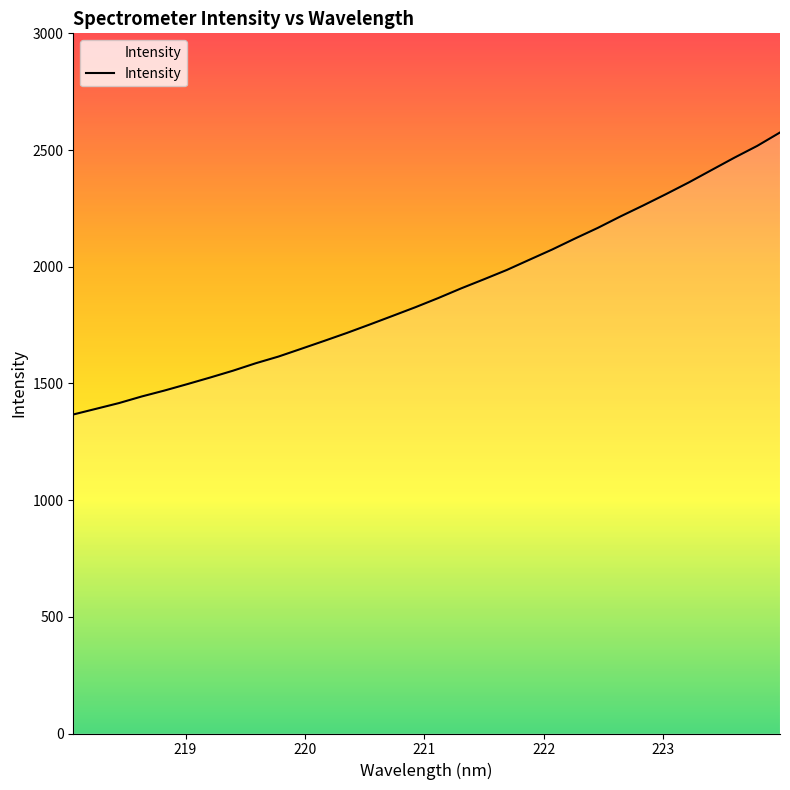

What is the greatest value displayed?

2575.2